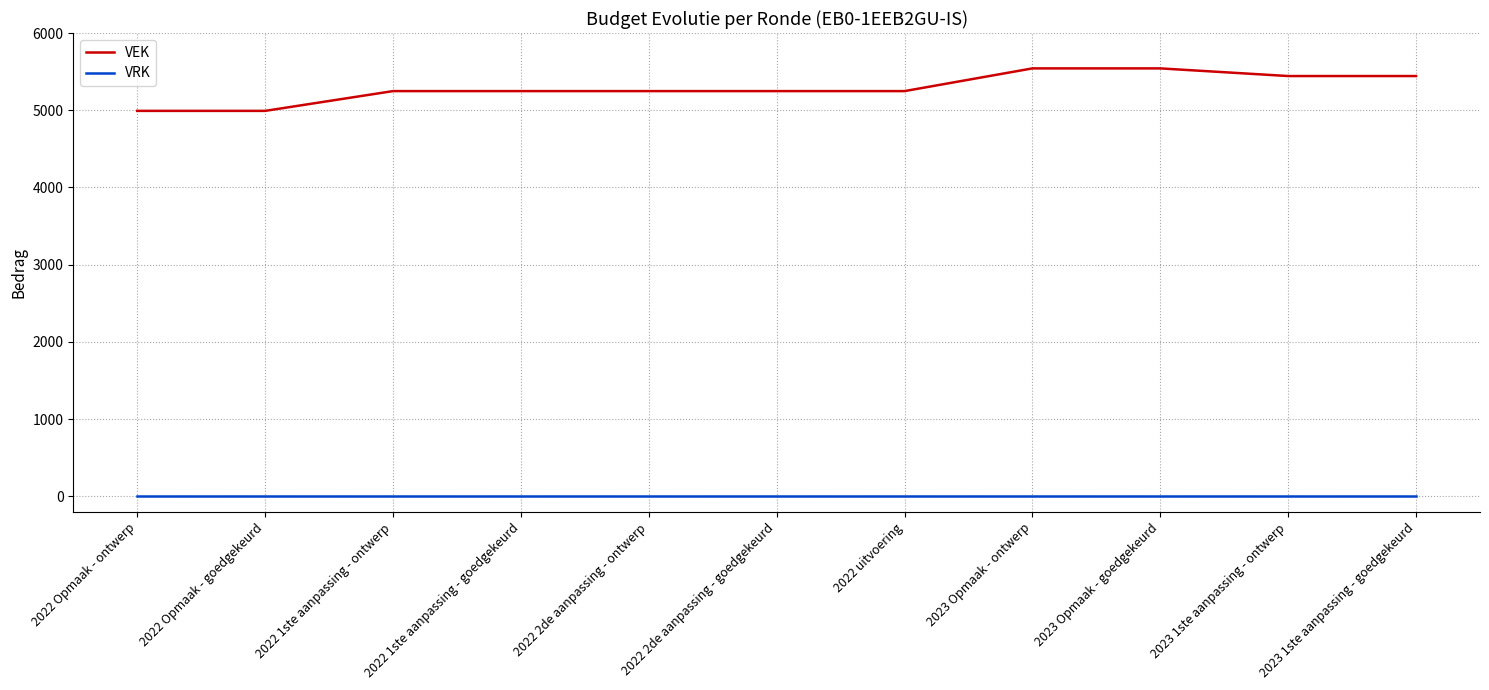

True or false: VEK and VRK cross at least once.

False